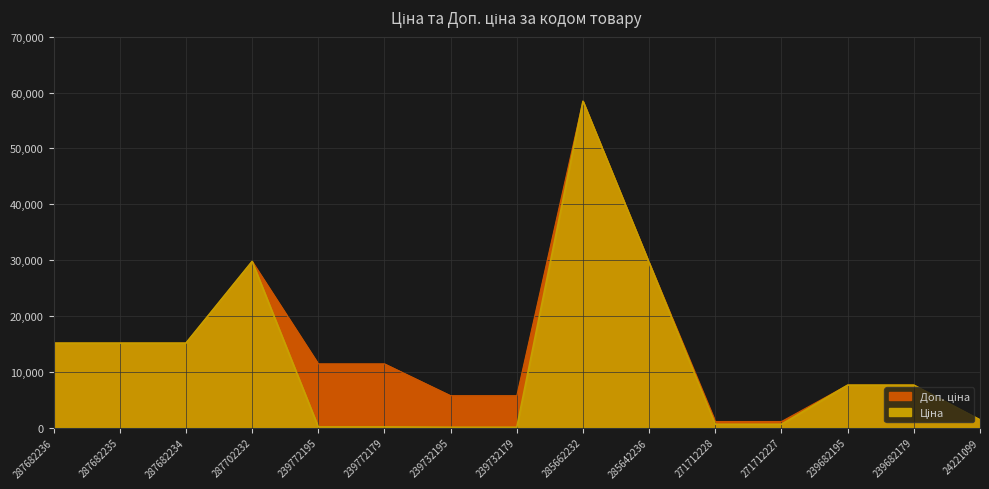

True or false: Ціна has a value of 149.5 at 239772179.

False